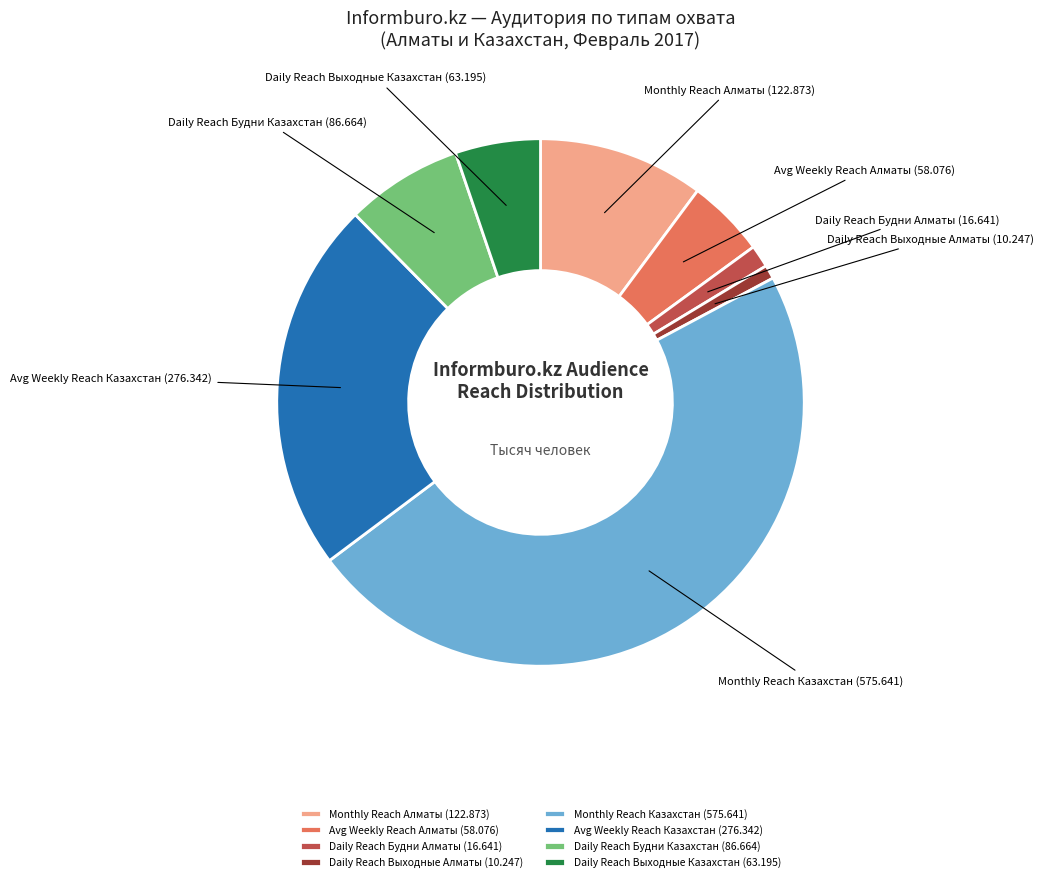

What is the smallest slice in the pie chart?

Daily Reach Выходные Алматы (10.247)